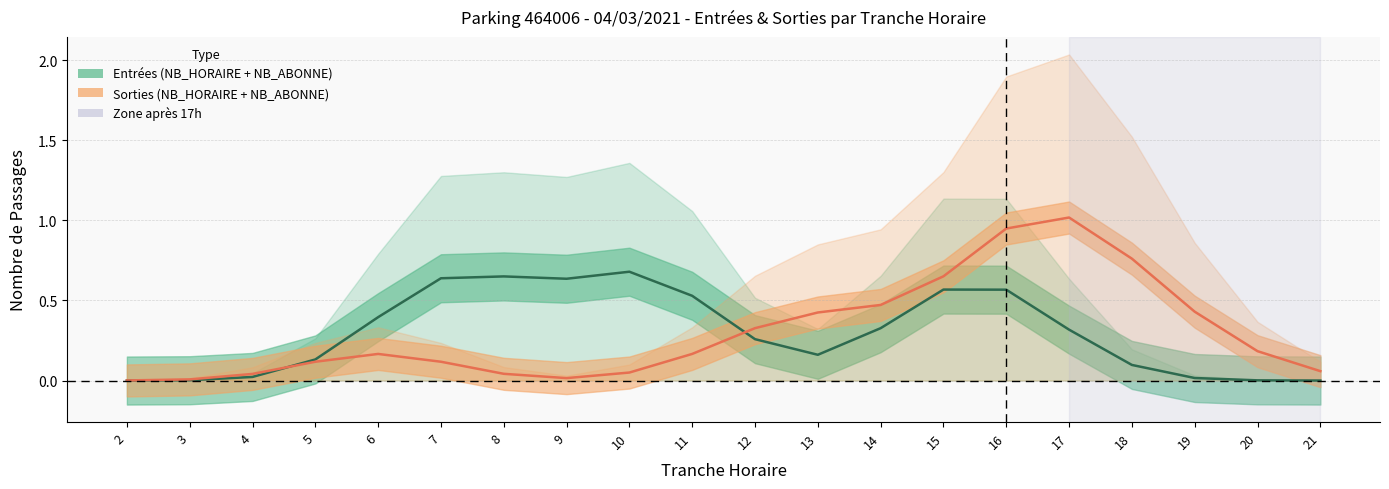

What is the value of the Sorties point at the 4th from the left?

0.1